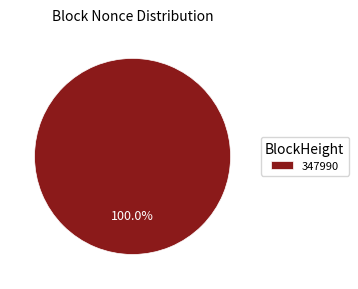

Rank the categories by value from highest to lowest.

347990